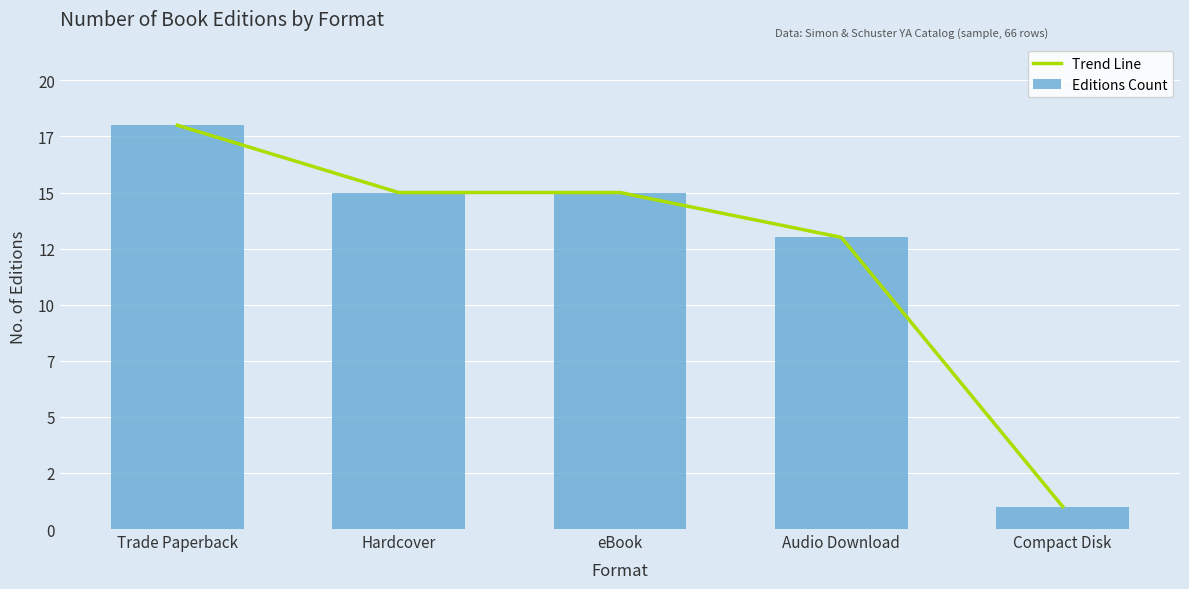

Where does the Trend Line series first go above 15?

Trade Paperback